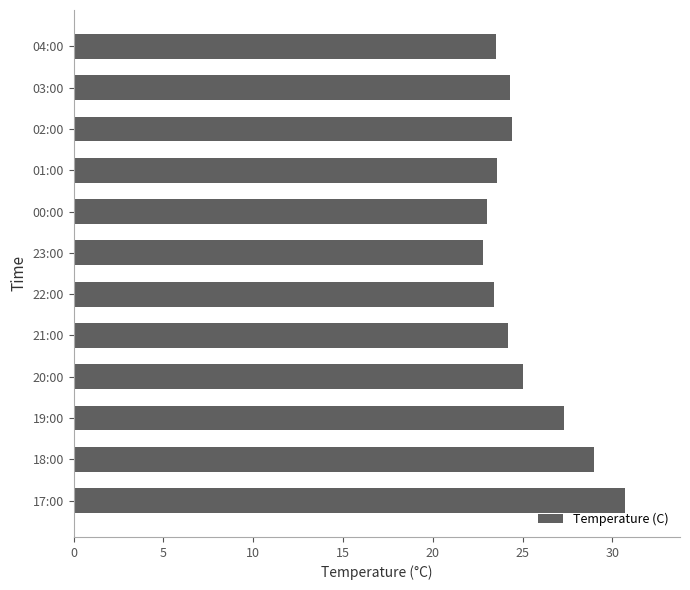

Between 23:00 and 01:00, which is larger?

01:00